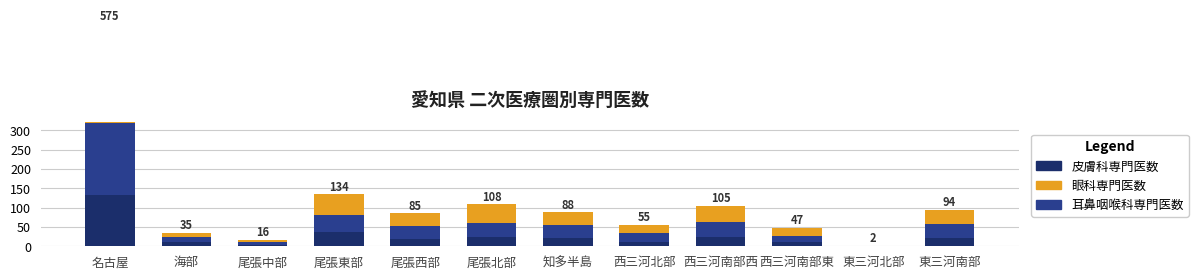

What position from the right is 尾張北部?

7